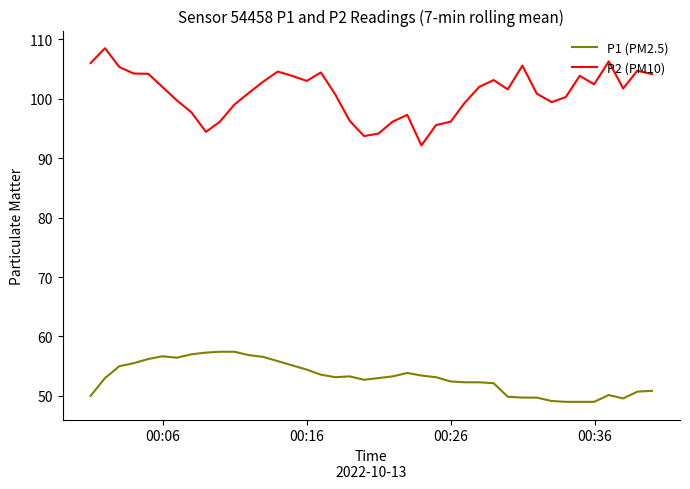

What is the minimum value shown in the chart?

49.0